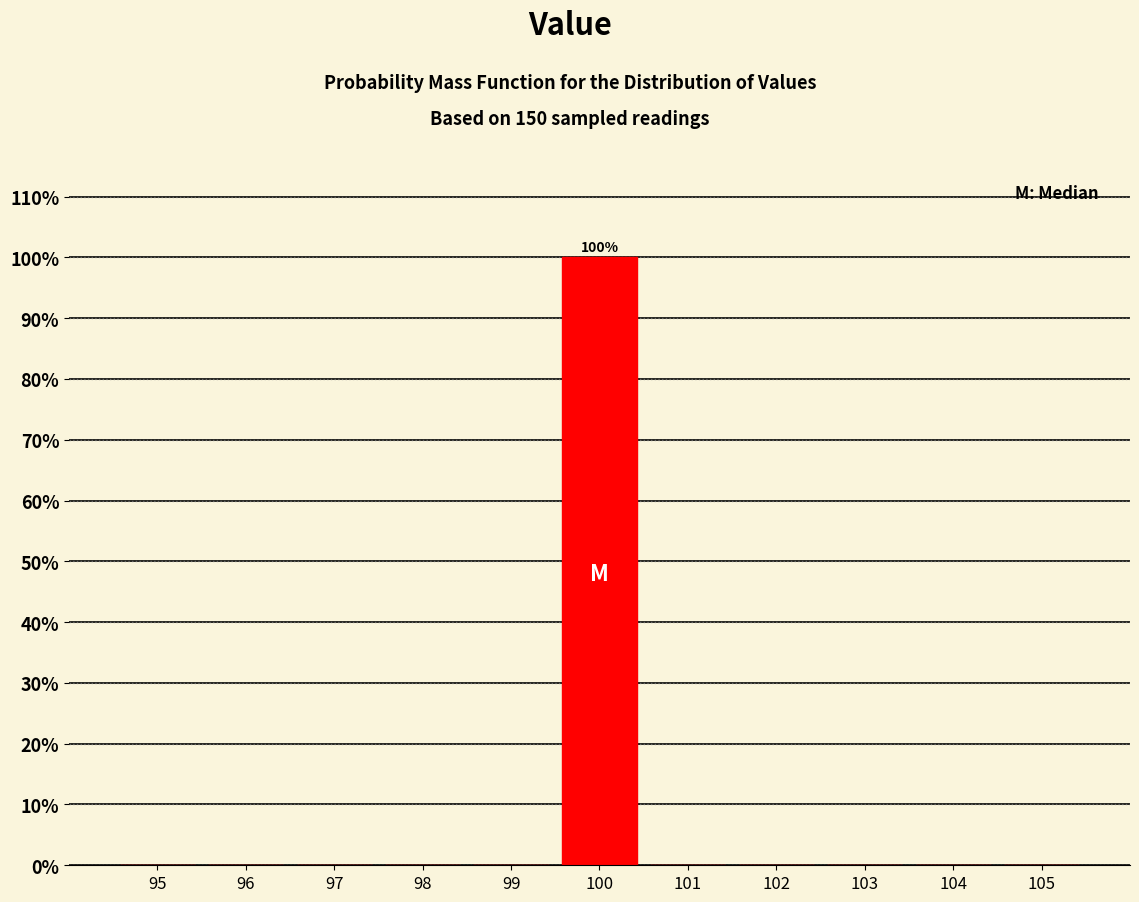

Which range on the x-axis has the tallest bar?

99.5 to 100.5